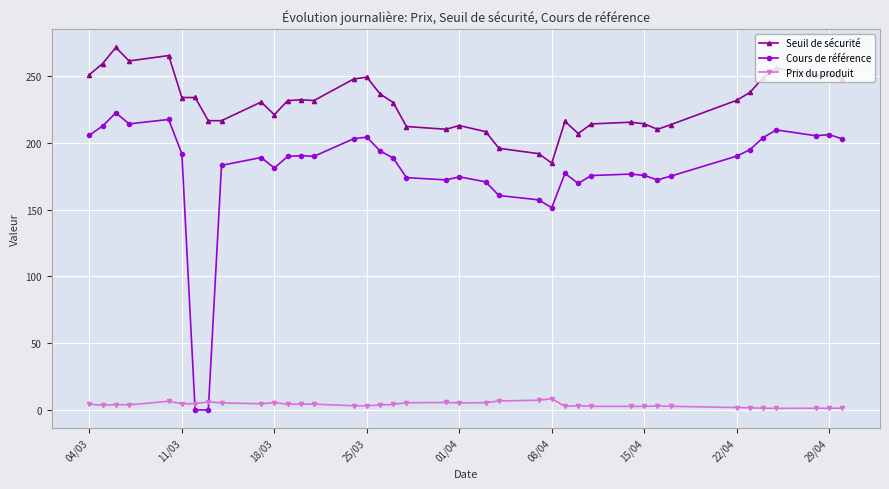

True or false: Prix du produit has more than 0 points higher than both neighbors.

True